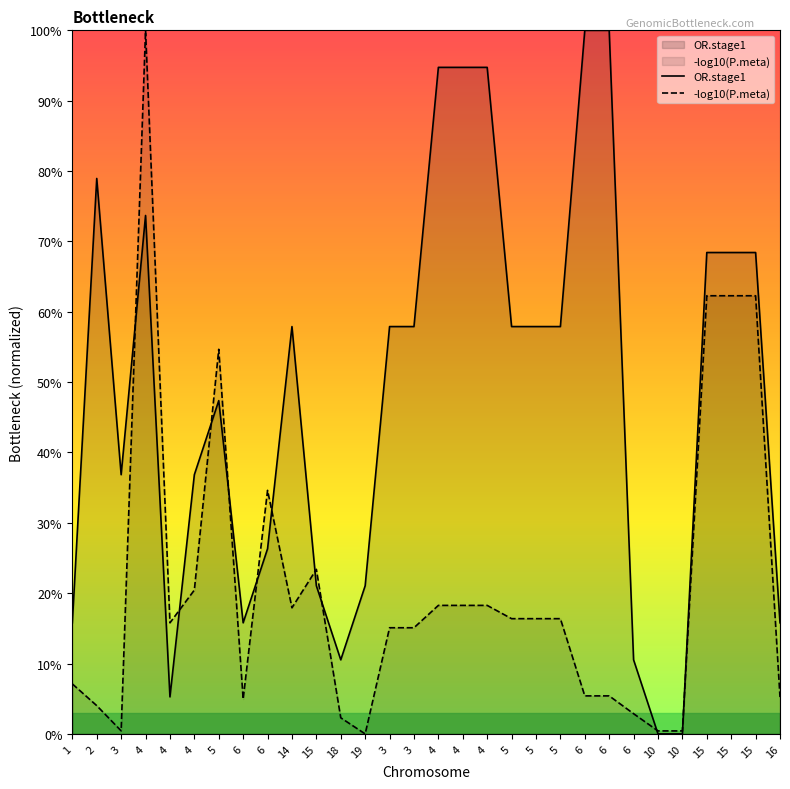

Rank the series by their maximum value, from lowest to highest.

OR.stage1, -log10(P.meta)